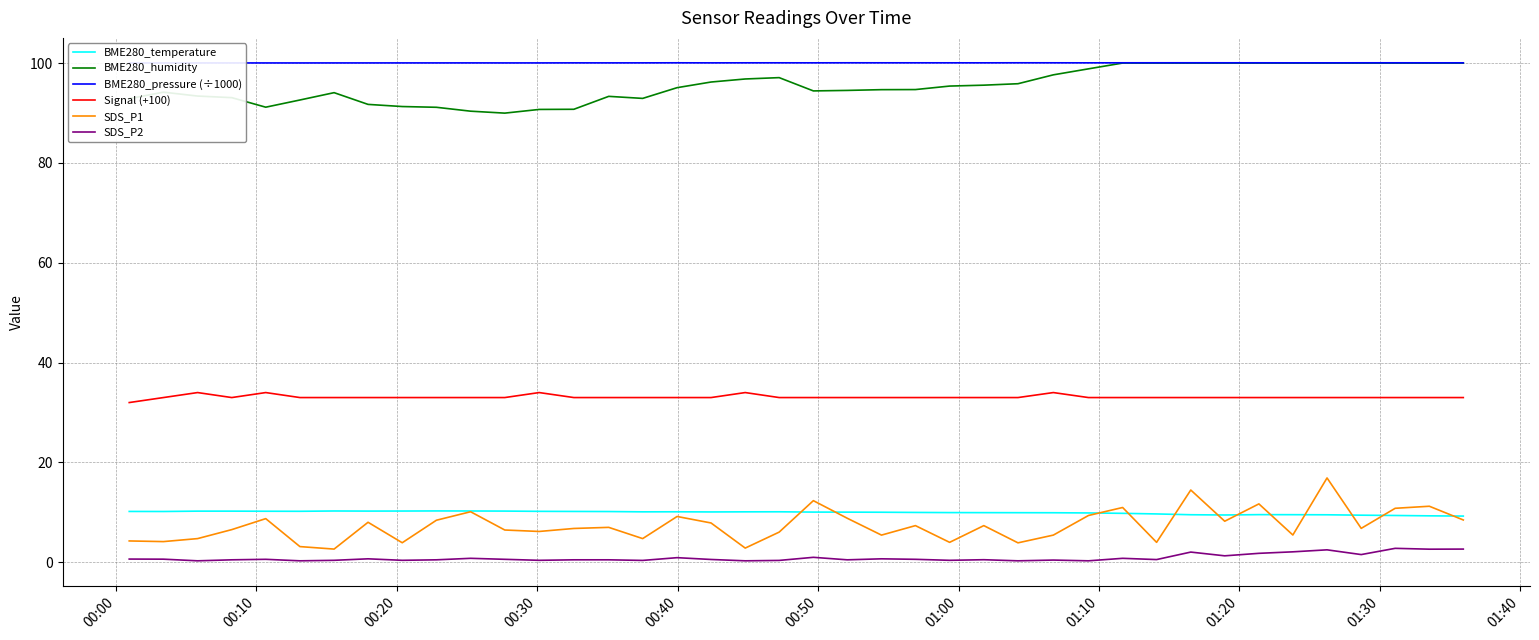

True or false: SDS_P1 and Signal (+100) intersect in this chart.

False